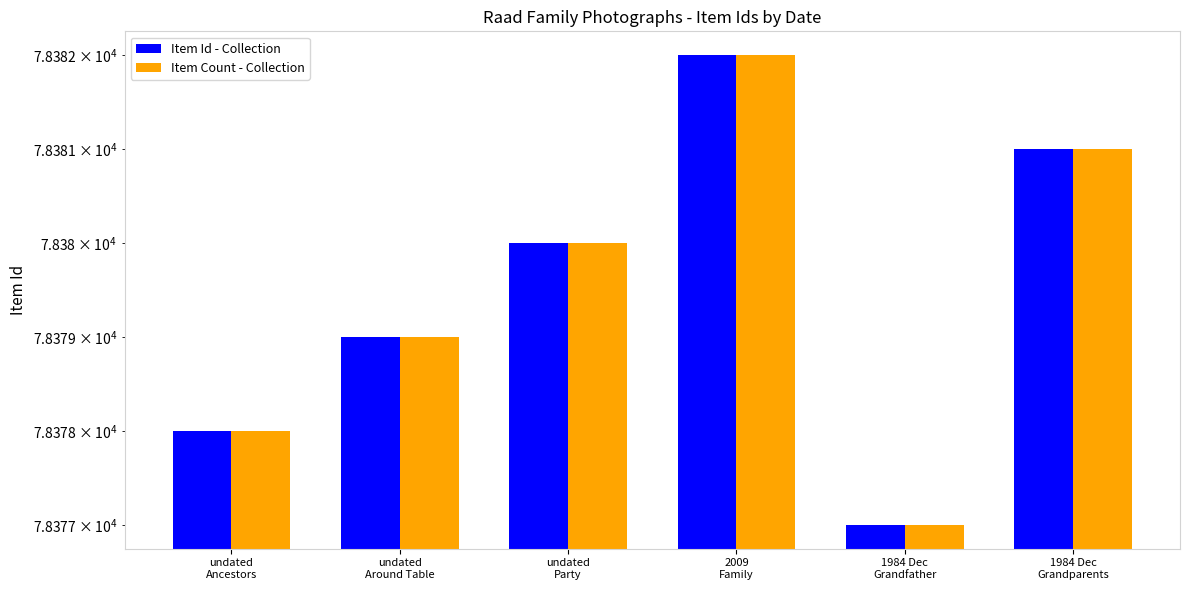

How many values in the Item Id - Collection series are below 78380?

3